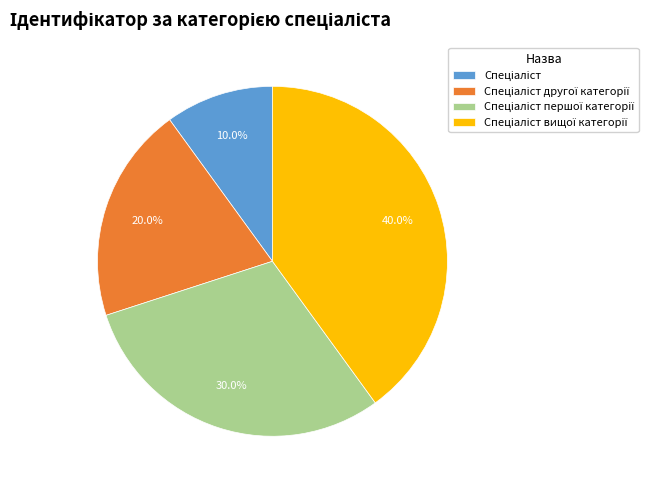

Is there a majority slice in this chart?

No